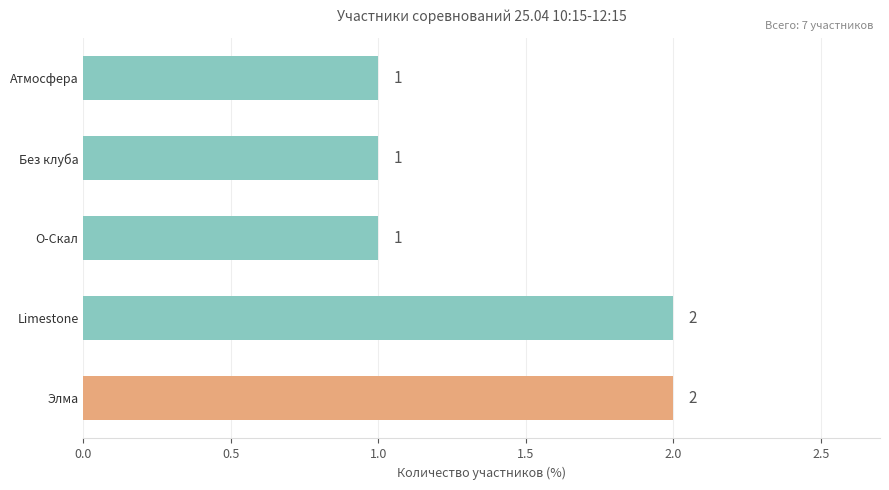

The value at Атмосфера is 0. True or false?

False